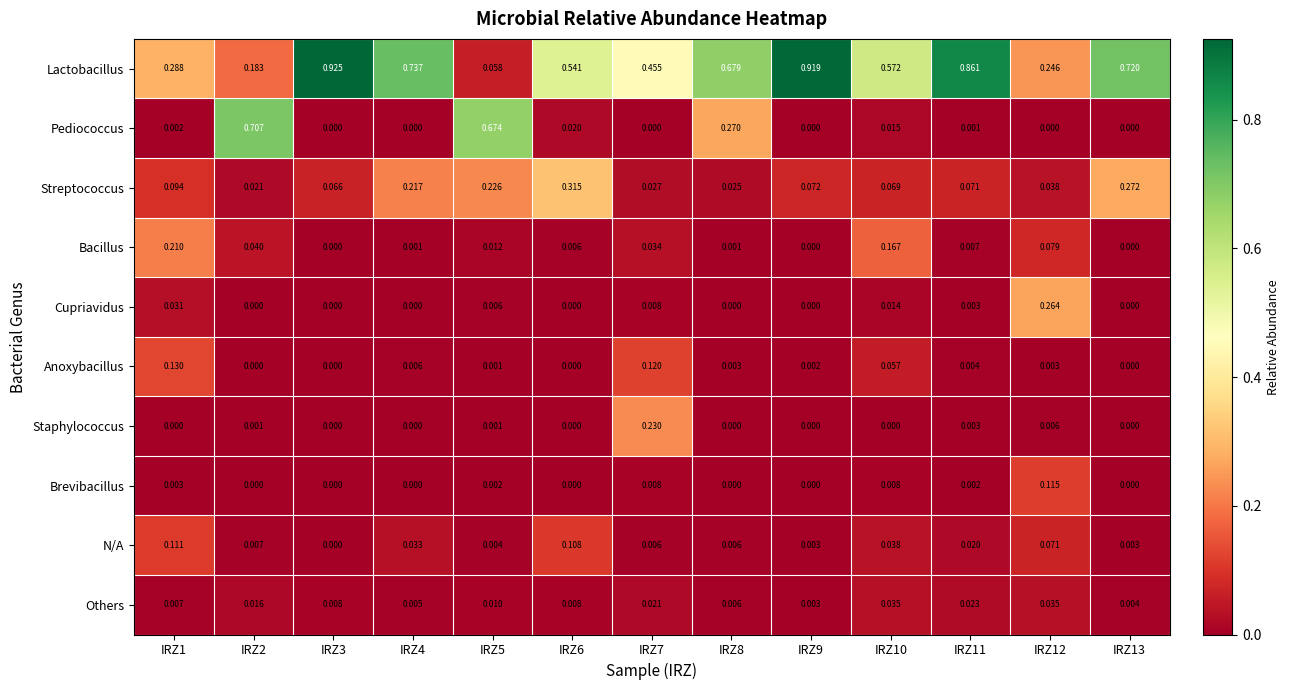

Which series has the largest range (max minus min)?

Lactobacillus